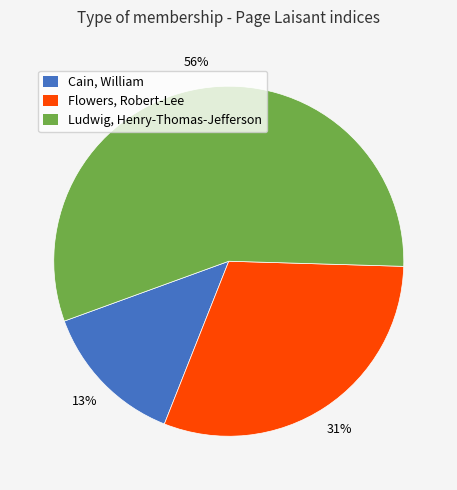

Which category accounts for the majority?

Ludwig, Henry-Thomas-Jefferson